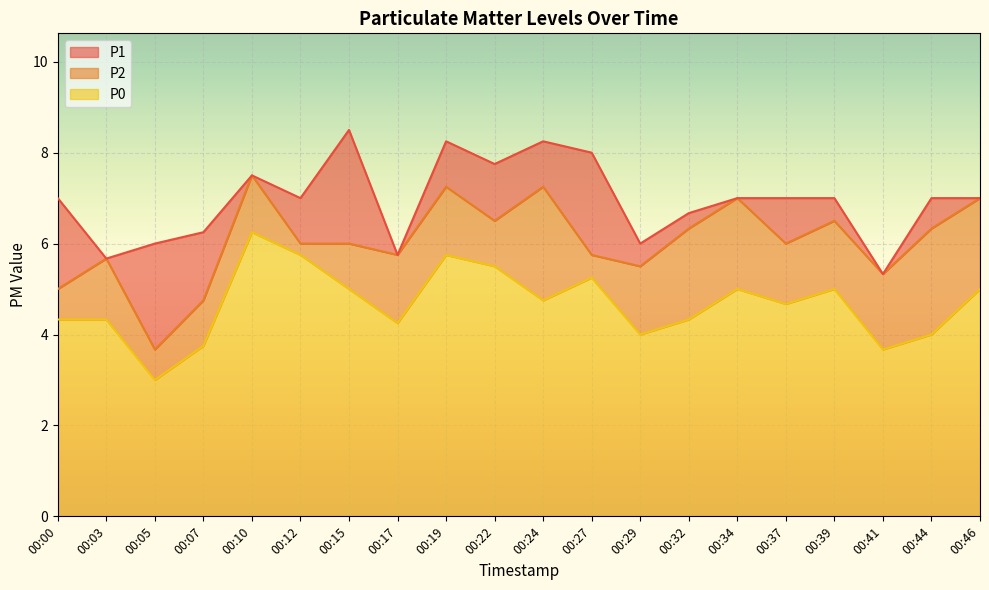

Rank the categories by P2 value from lowest to highest.

00:05, 00:07, 00:00, 00:41, 00:29, 00:03, 00:17, 00:27, 00:12, 00:15, 00:37, 00:32, 00:44, 00:22, 00:39, 00:34, 00:46, 00:19, 00:24, 00:10